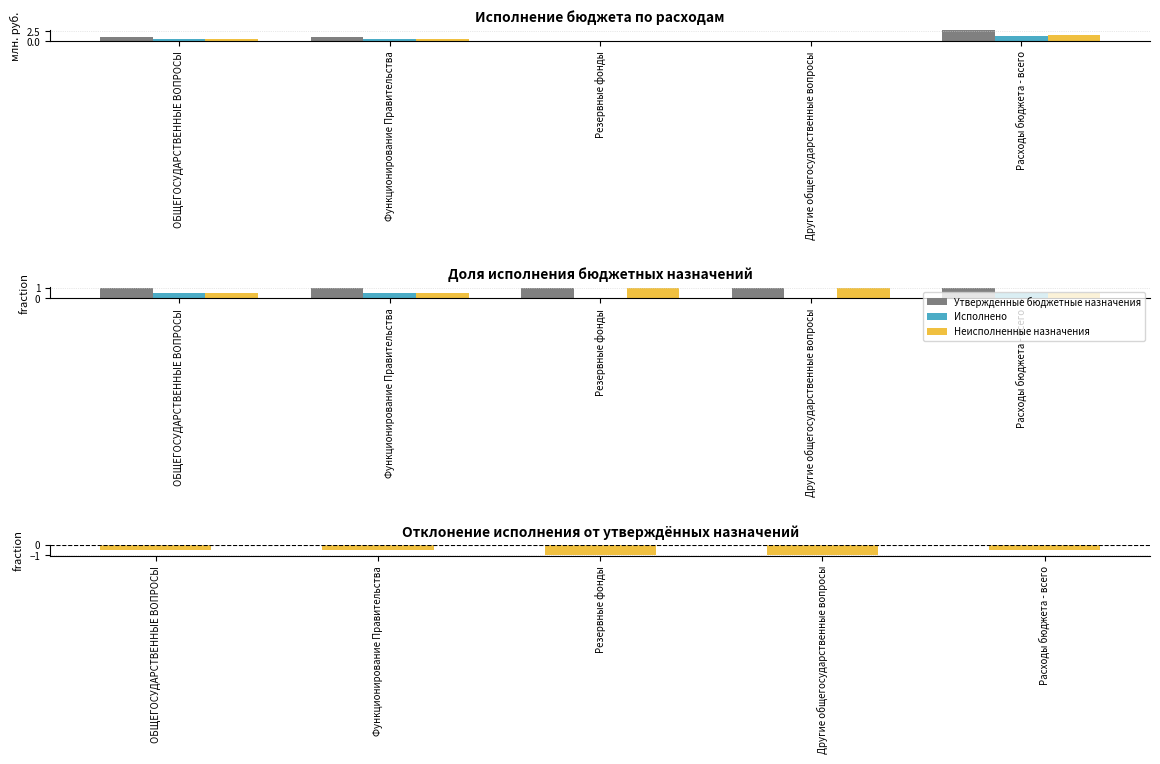

What is the value of the Отклонение (Исполнено / Утверждено - 1) bar at the 3rd from the left?

-1.0